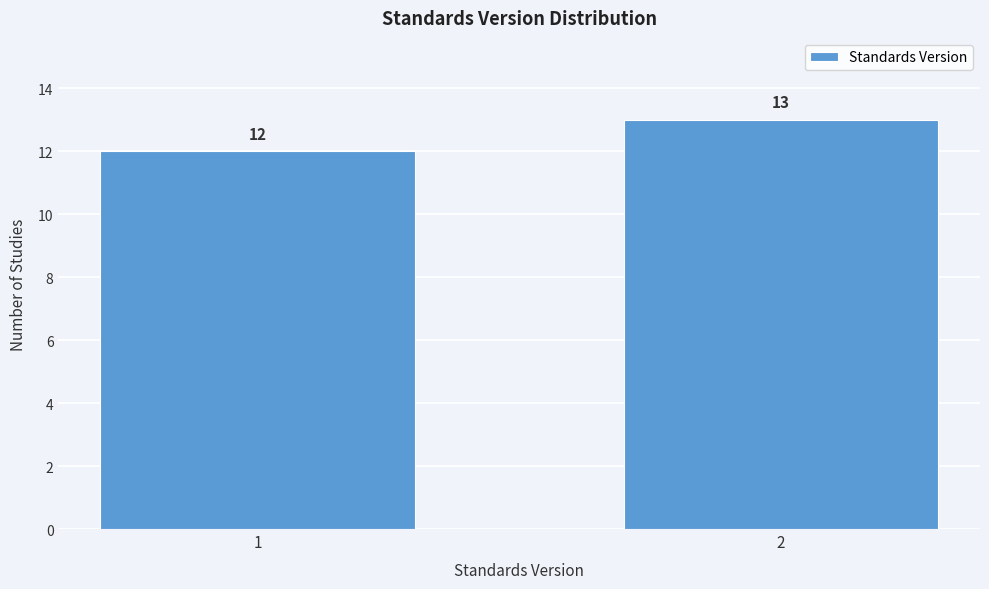

Reading left to right, list all the values displayed in this chart.

1=12	2=13